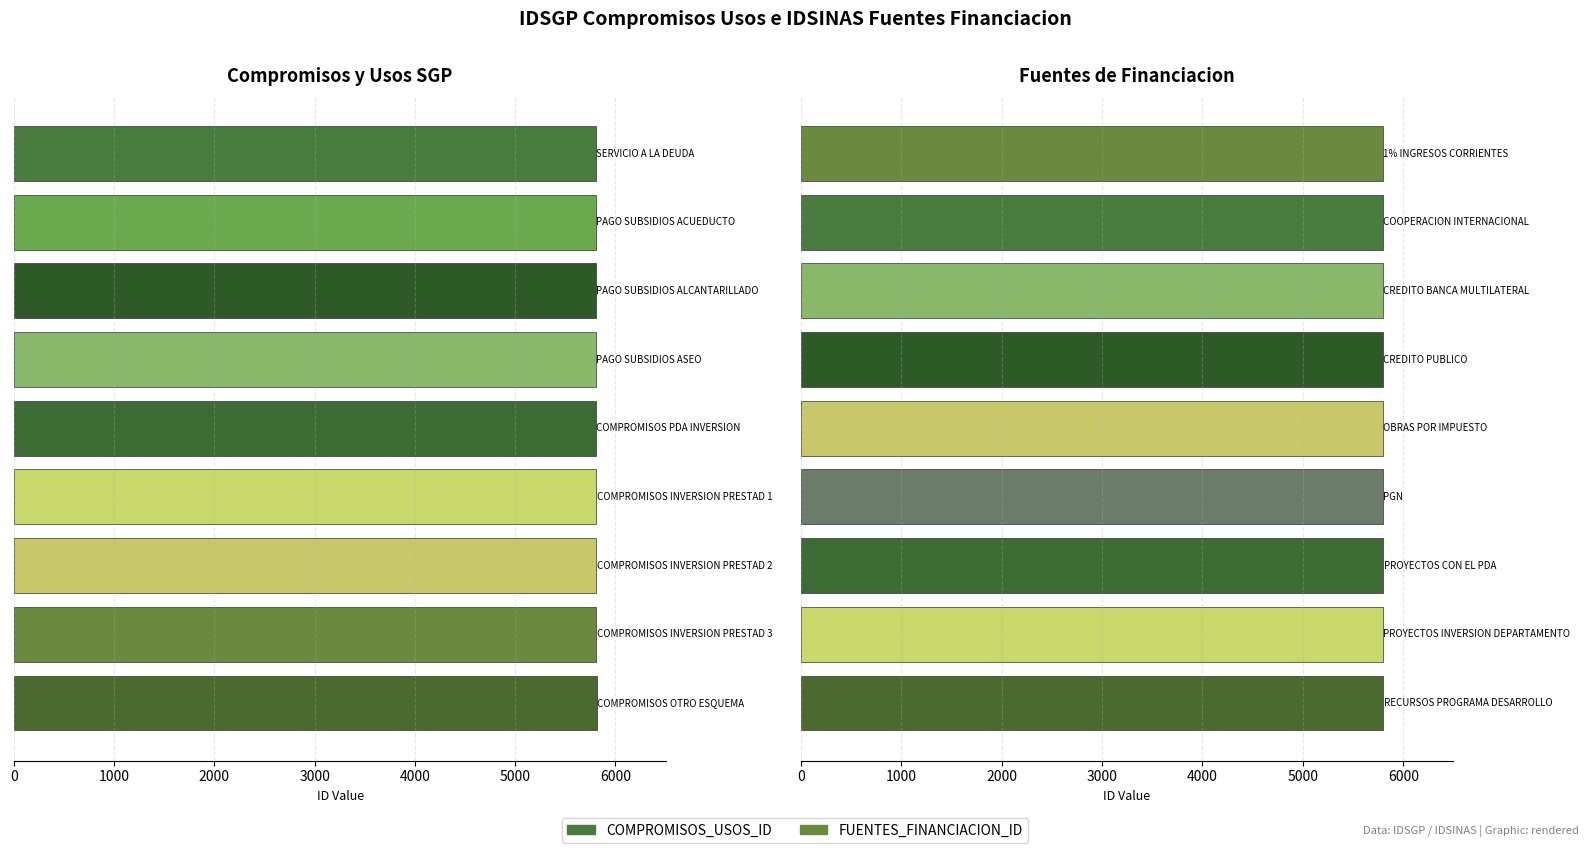

What are all the series names shown in the legend?

COMPROMISOS_USOS_ID, FUENTES_FINANCIACION_ID